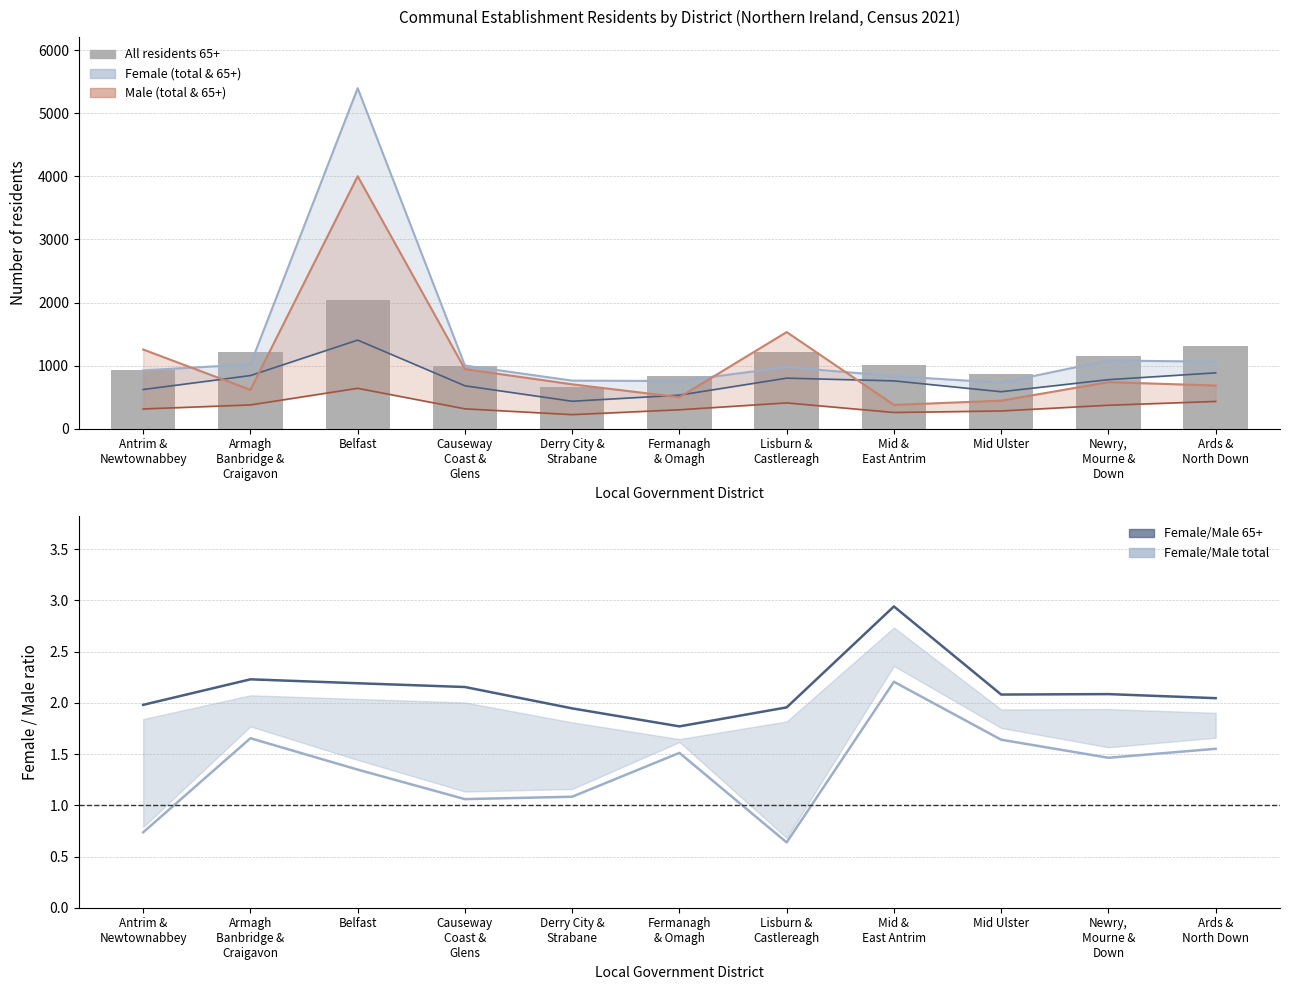

Are the bars grouped side by side (vs. stacked)?

Yes